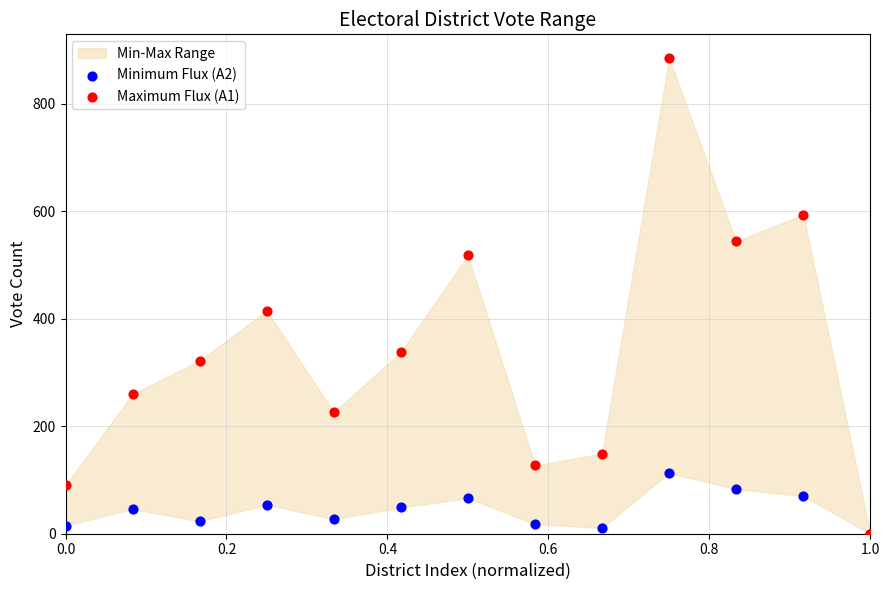

Which series reaches the maximum Y coordinate?

Maximum Flux (A1)